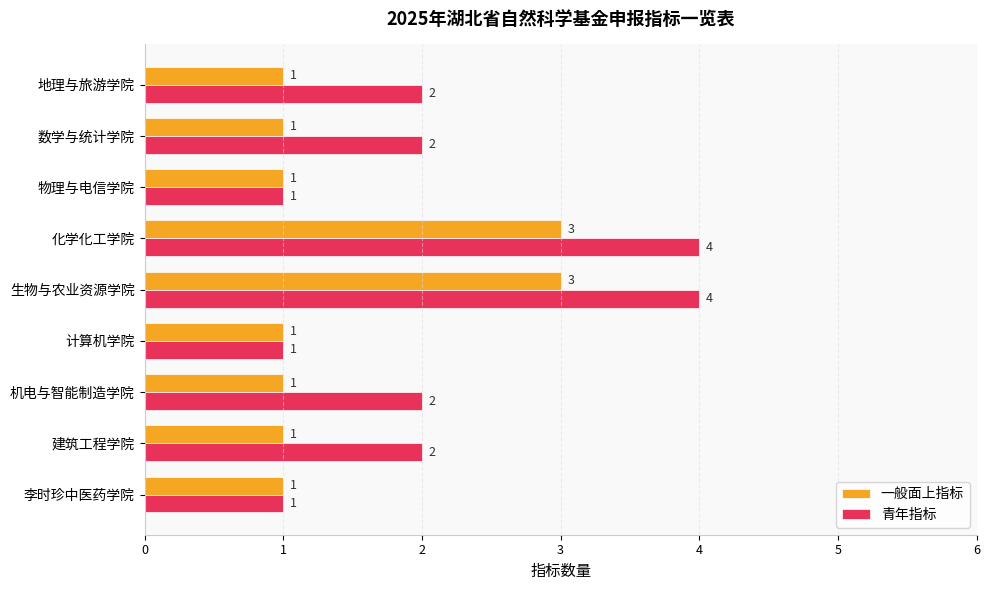

List the series in order of their overall mean, lowest first.

一般面上指标, 青年指标